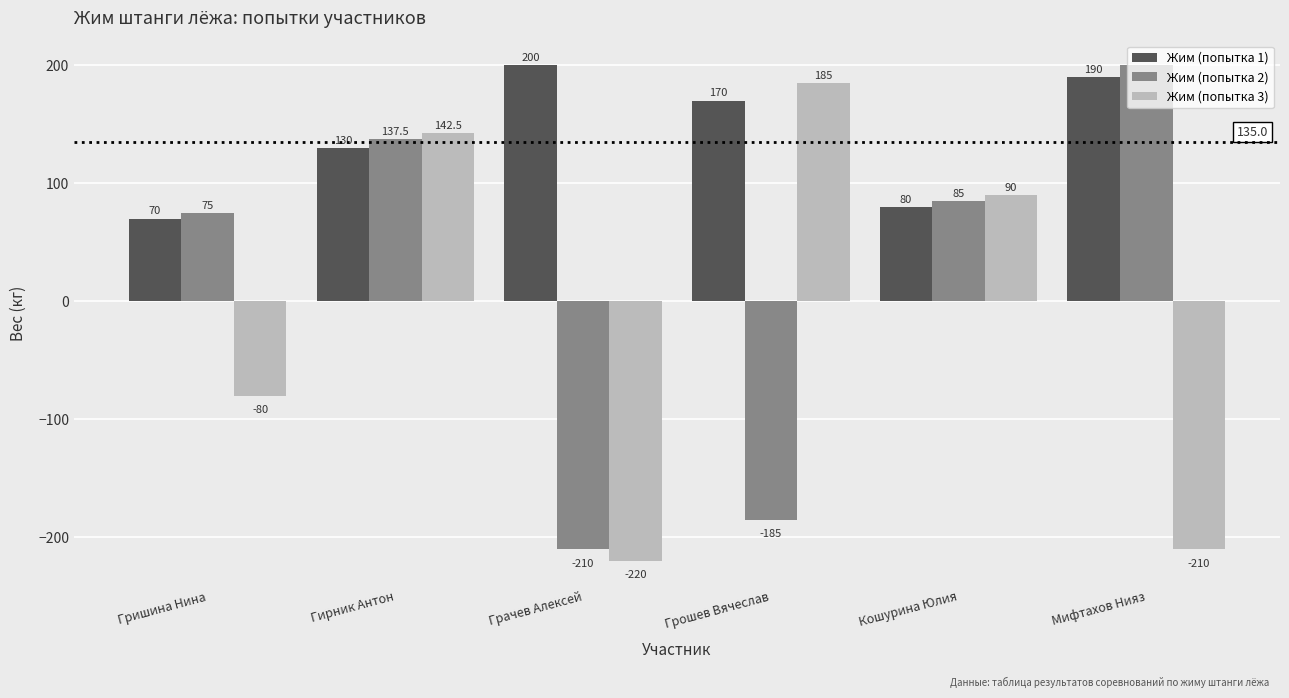

Count the number of categories in the chart.

6